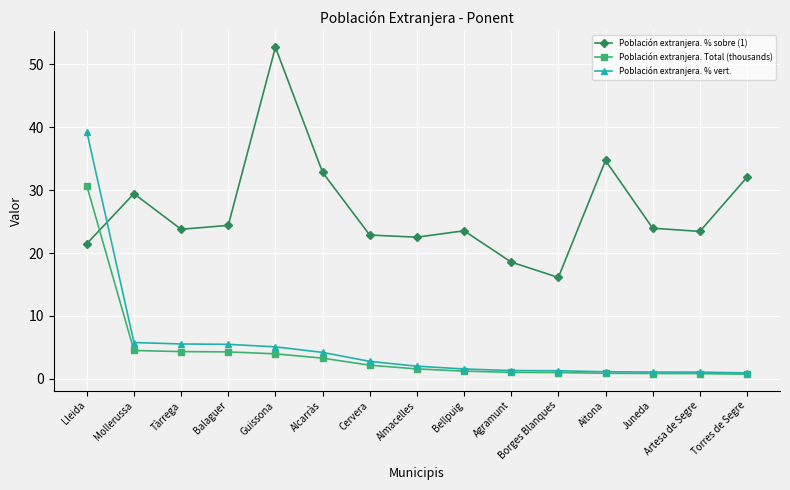

Which category has the highest value across all series?

Guissona